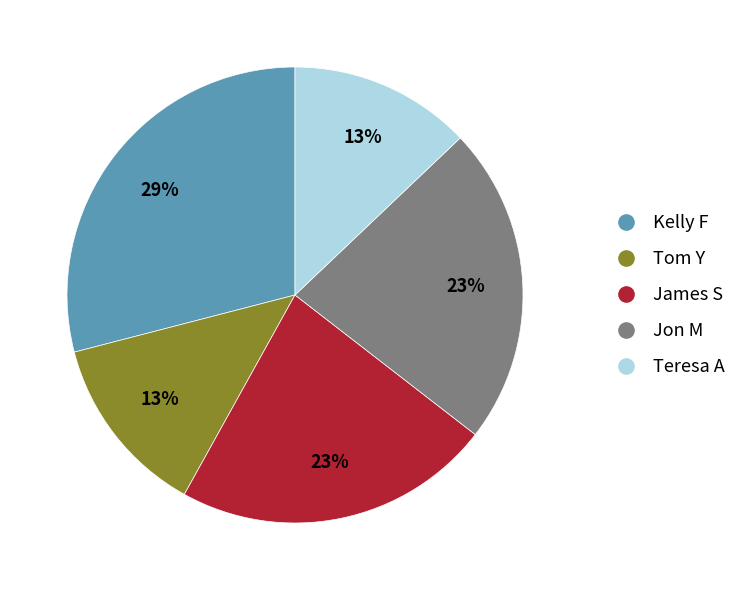

Is it true that James S is 23% of the pie?

True